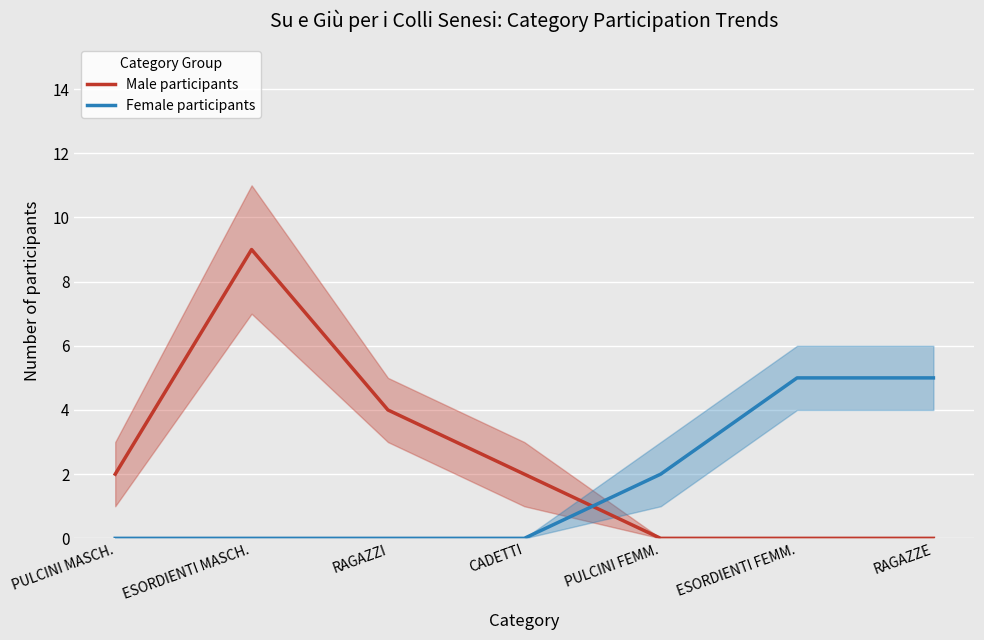

Is this an area chart (filled region under the line)?

No